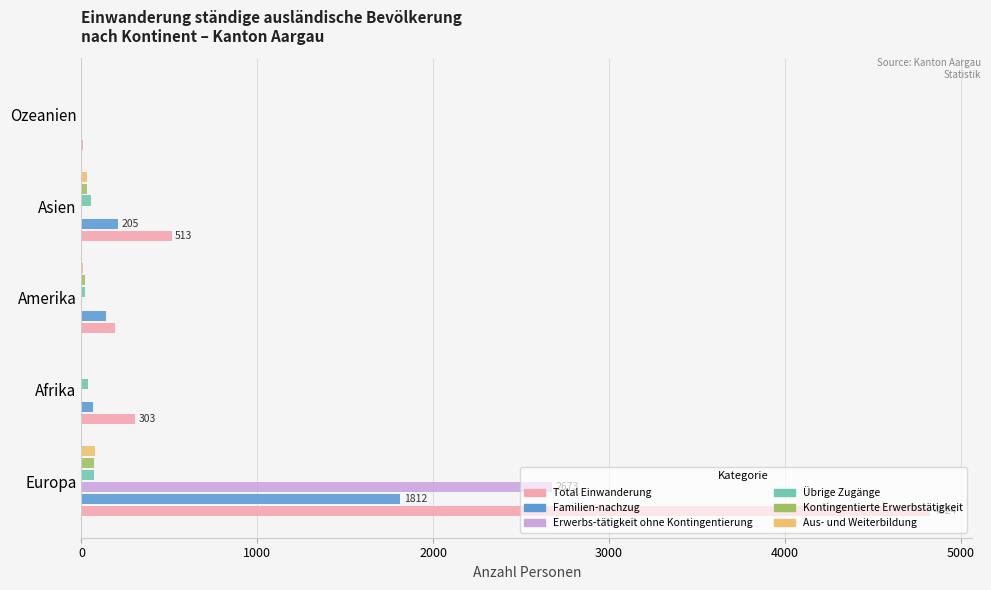

Is it true that Total Einwanderung equals 500 at Afrika?

False